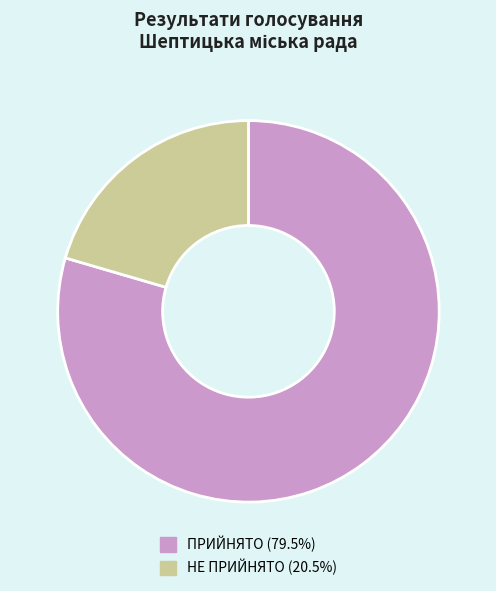

Which slice represents more than half of the pie?

ПРИЙНЯТО